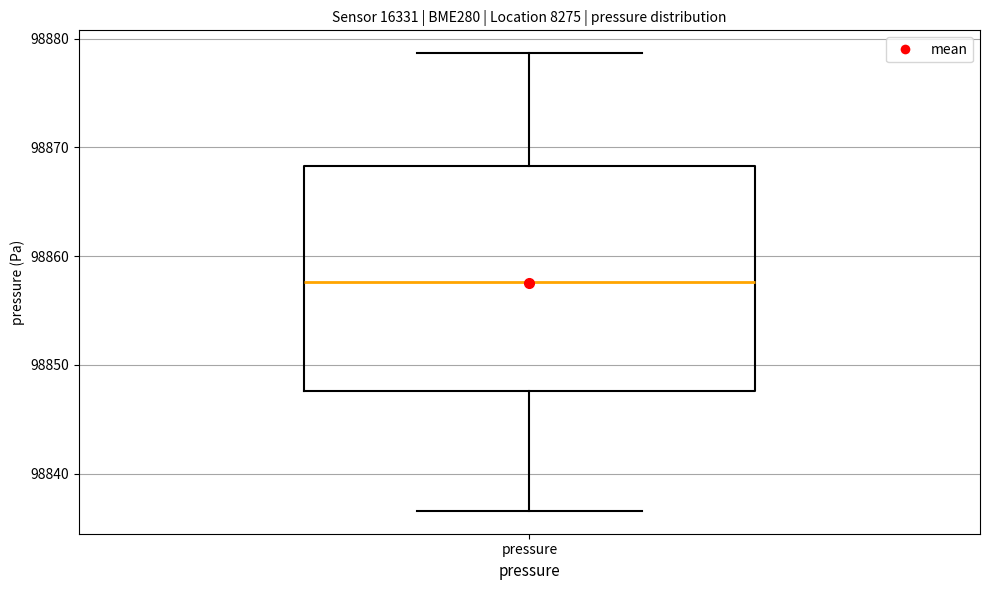

Transcribe this box plot: give where the median line is, the range the box spans, and where the two whiskers end, as read against the y-axis. The values are not printed on the chart, so give them approximately, as read against the axis.

median 98858, box 98848 to 98868, whiskers 98837 to 98879